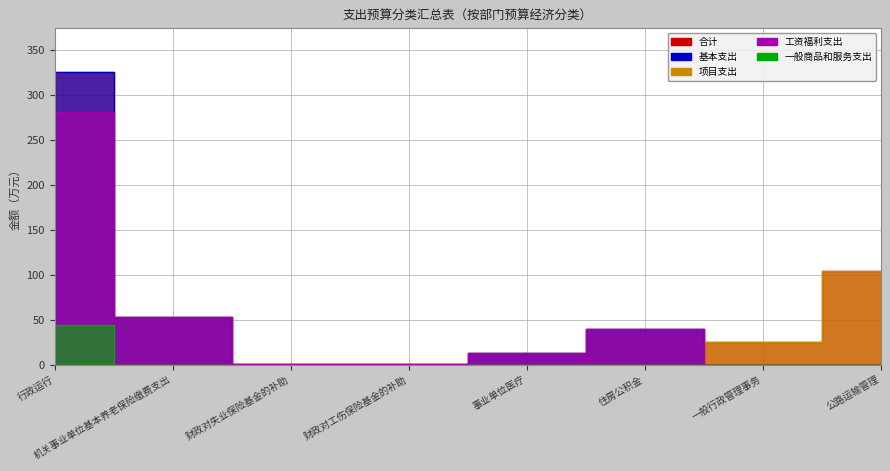

The 工资福利支出 series shows 7.5 at 事业单位医疗. True or false?

False